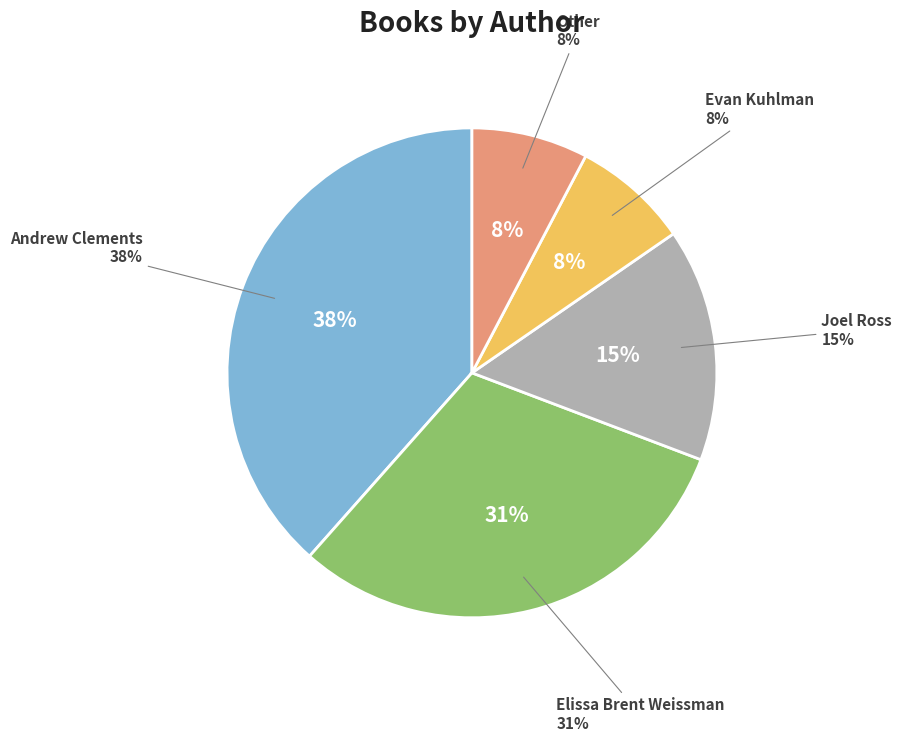

Between Andrew Clements (1146268) and Elissa Brent Weissman (44154928), which is larger?

Andrew Clements (1146268)